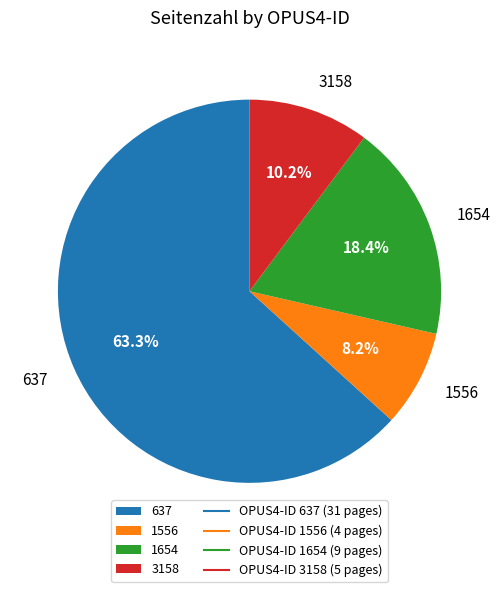

Between 3158 and 1556, which is larger?

3158